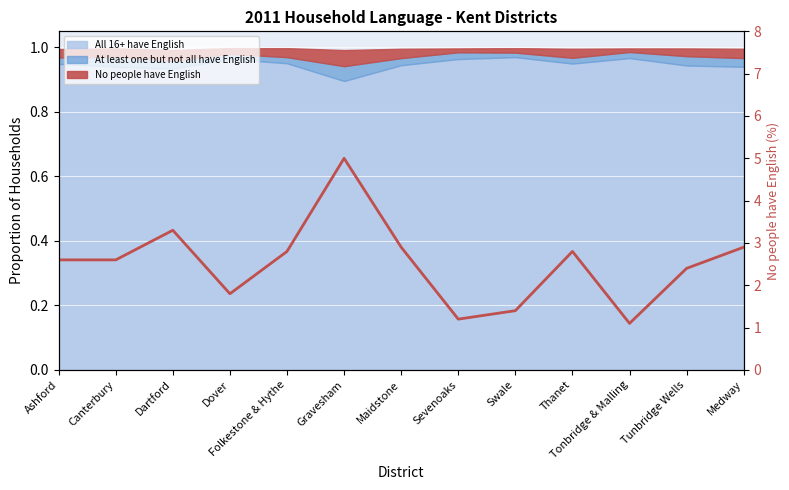

How many categories are shown in the chart?

13